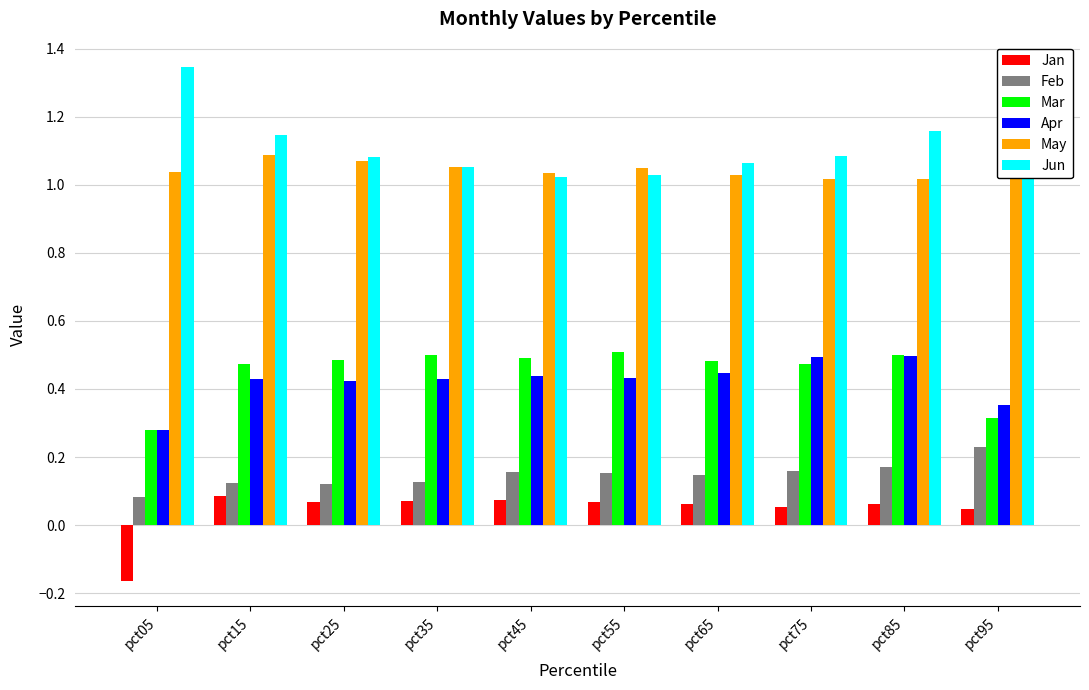

What is the total value across all series at pct45?

3.2